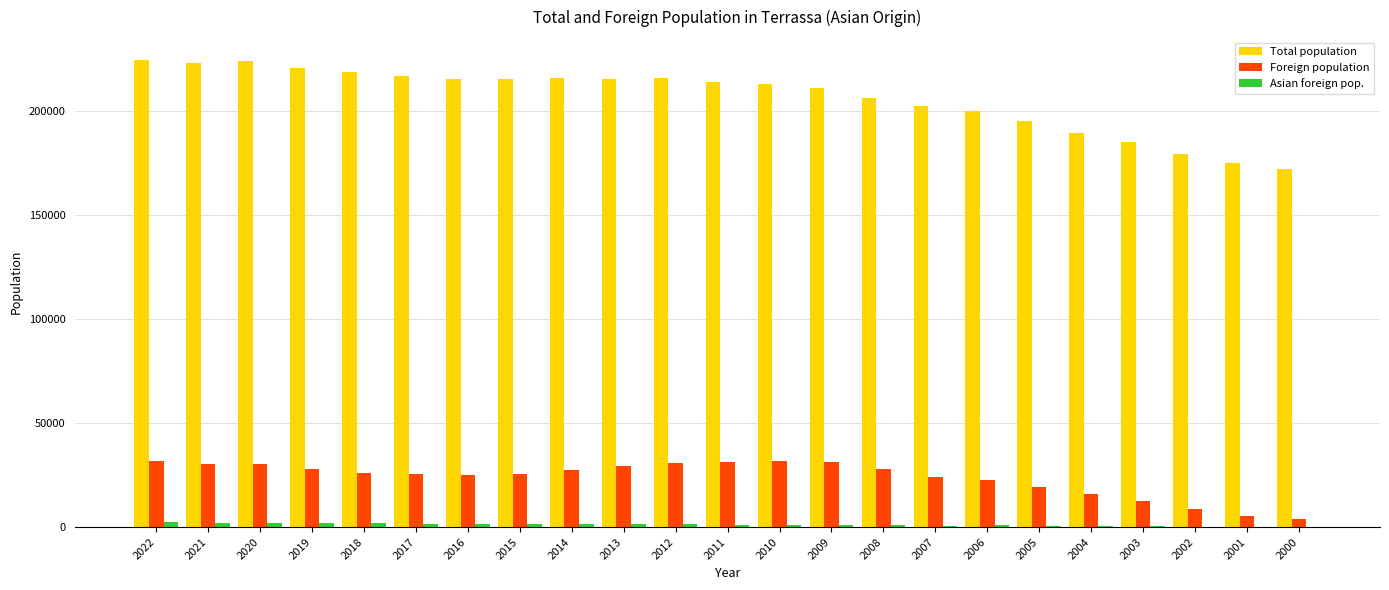

What is the maximum value for Total population?

224114